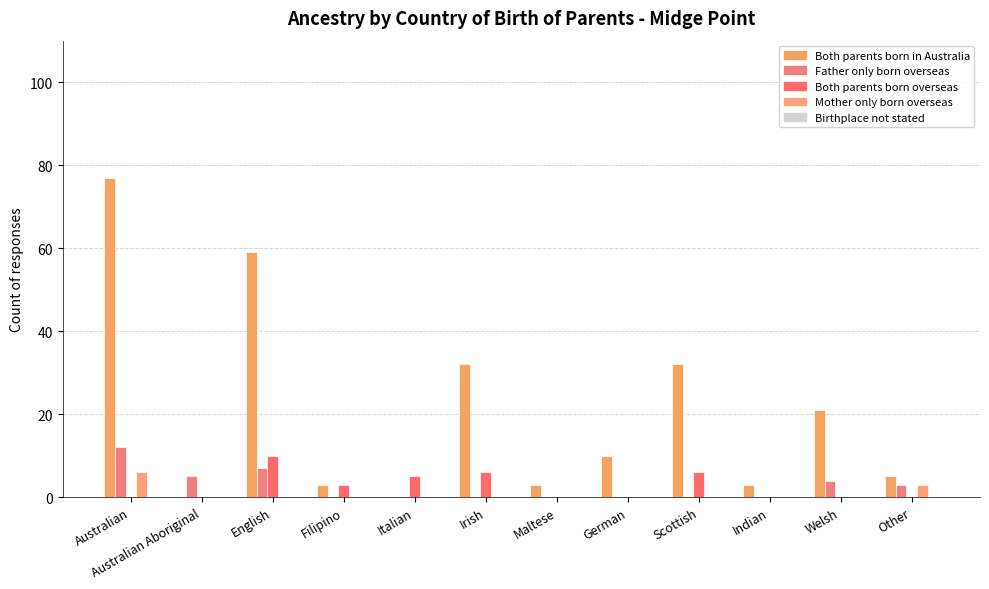

At which label is Mother only born overseas closest to 3?

Other